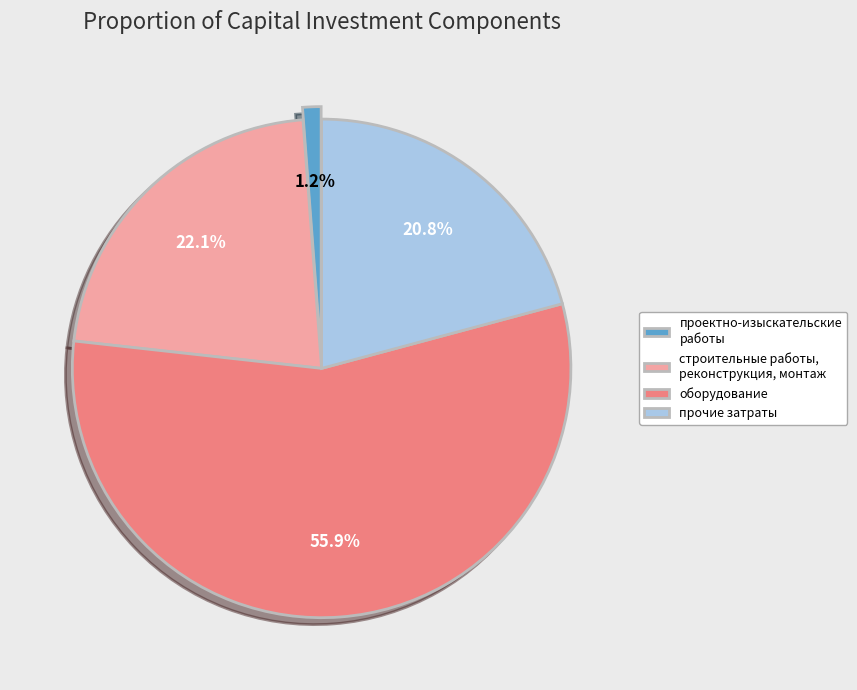

What percentage is NOT represented by прочие затраты?

79.2%